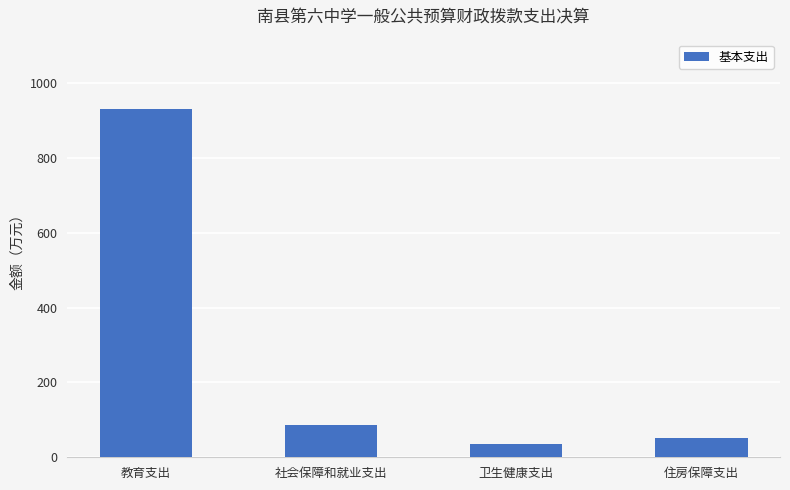

How many bars are there in total?

4